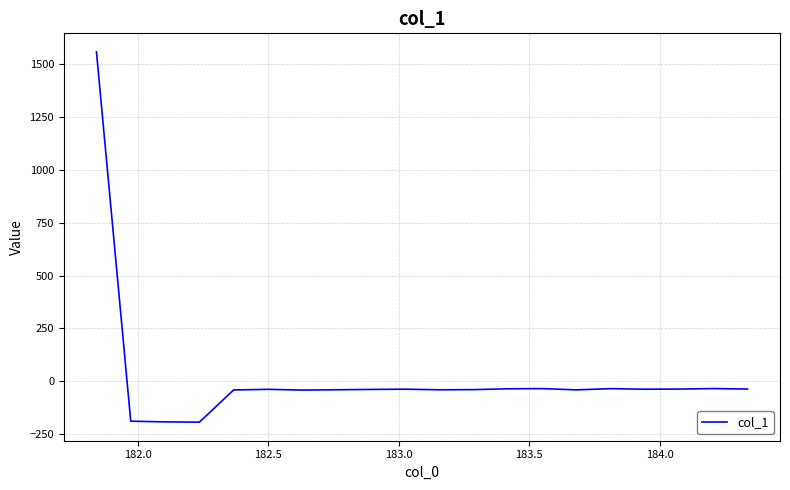

What is the greatest value displayed?

1559.7